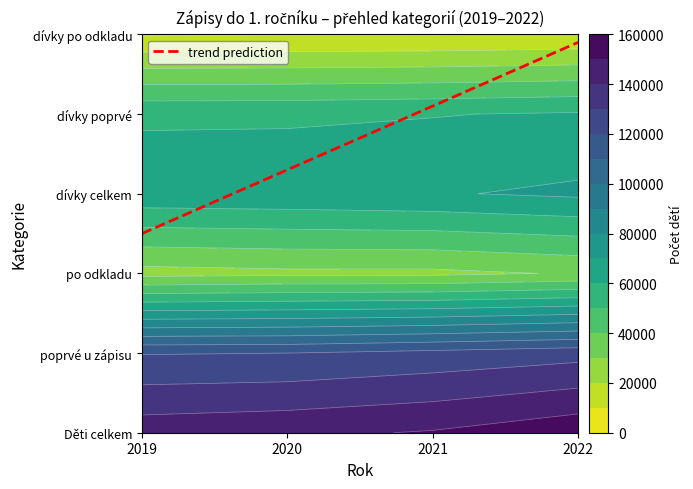

Reading left to right, what are all the values shown in this chart?

Děti celkem: 2019=145875	2020=147770	2021=150826	2022=157285
poprvé u zápisu: 2019=119484	2020=120000	2021=123082	2022=126427
po odkladu: 2019=26391	2020=27770	2021=27744	2022=30858
dívky celkem: 2019=67206	2020=67829	2021=69171	2022=71846
dívky poprvé: 2019=58117	2020=58260	2021=59557	2022=61071
dívky po odkladu: 2019=9089	2020=9569	2021=9614	2022=10775